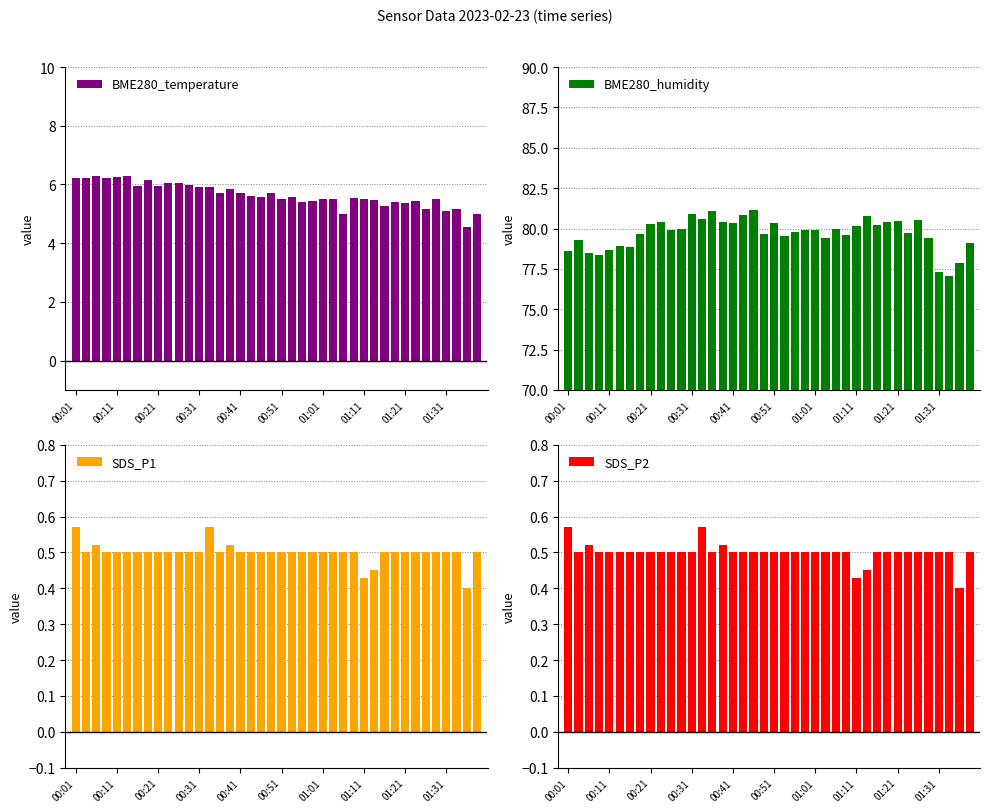

What are all the series names shown in the legend?

BME280_temperature, BME280_humidity, SDS_P1, SDS_P2